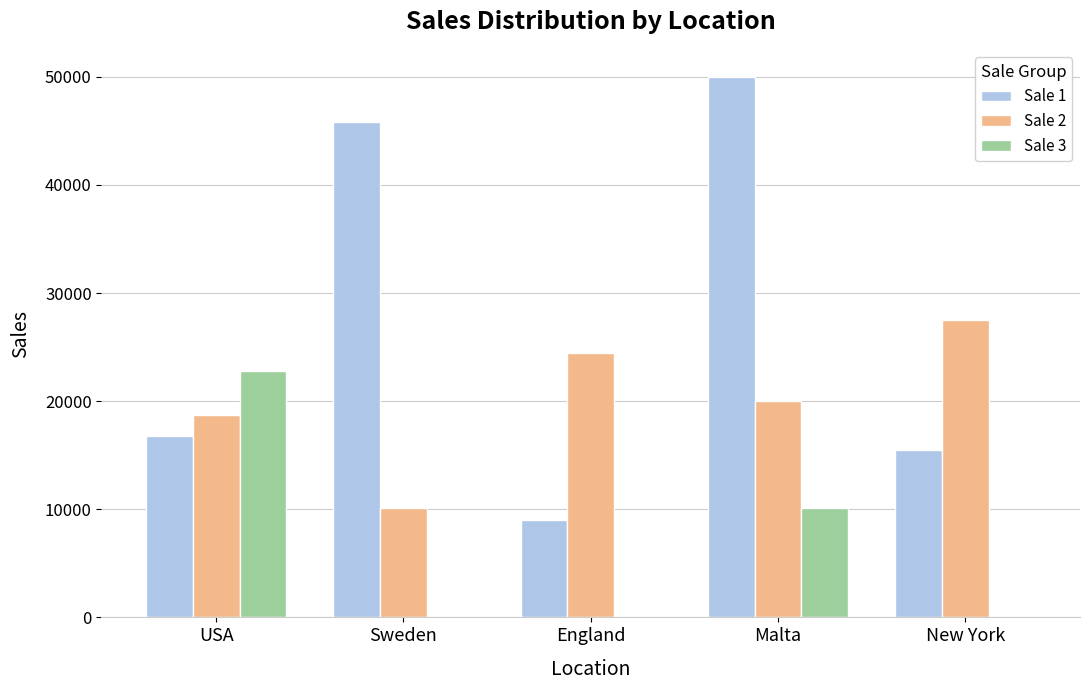

Is it true that Sale 3 equals 0 at Sweden?

True